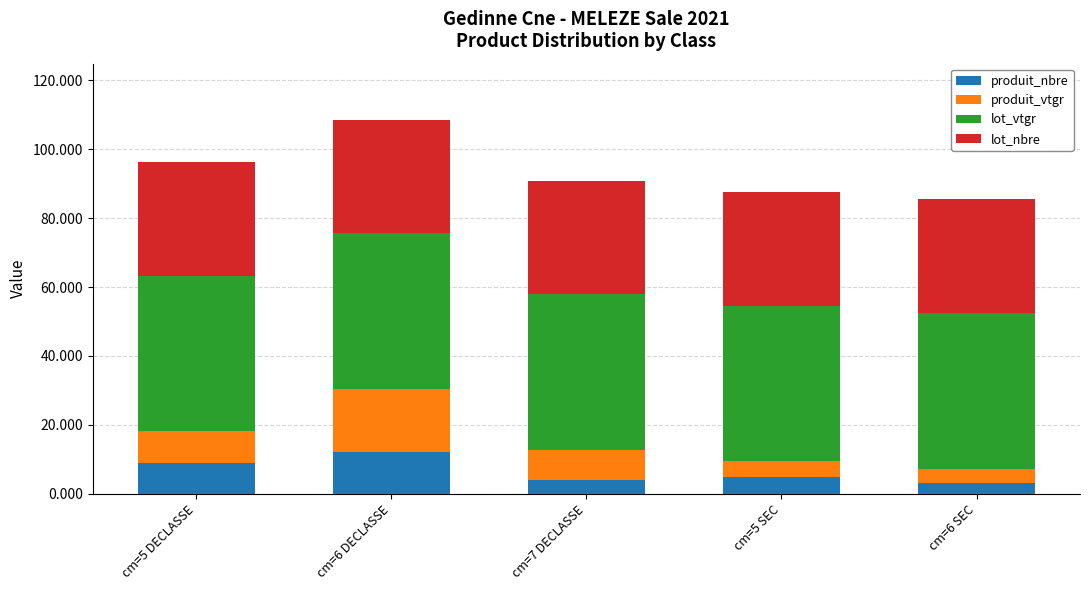

What is the minimum value for produit_nbre?

3.0